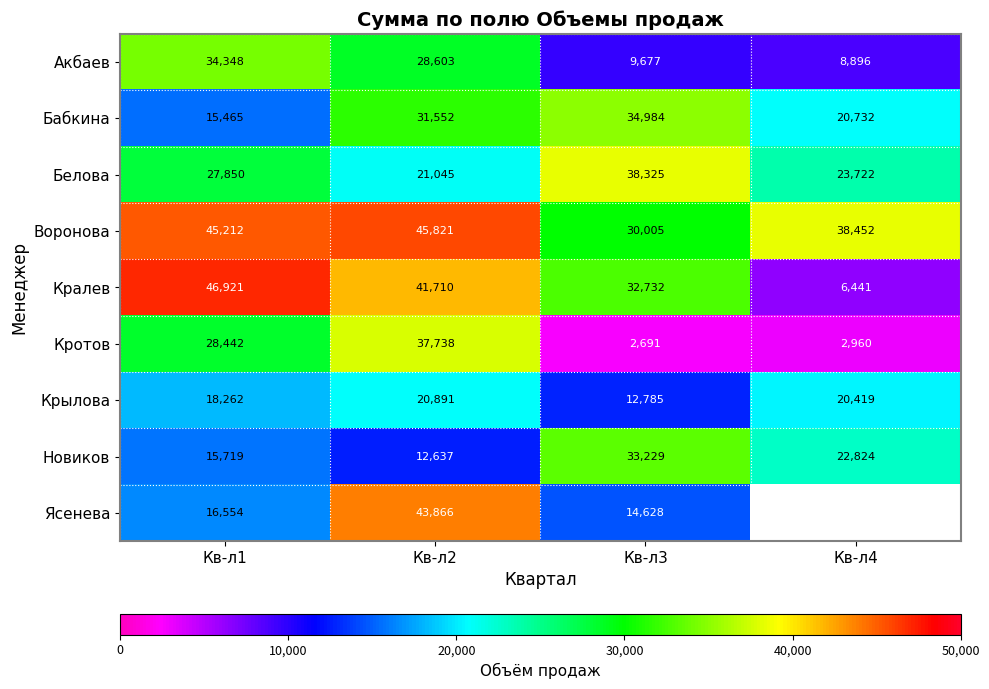

Rank the series at Кв-л1 from lowest to highest value.

Бабкина, Новиков, Ясенева, Крылова, Белова, Кротов, Акбаев, Воронова, Кралев